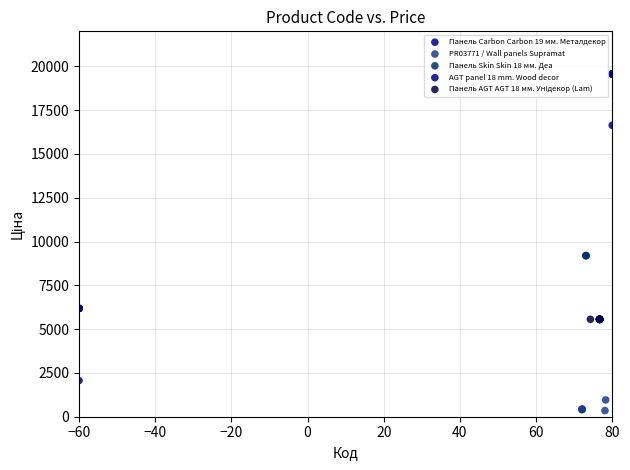

Which series contains the highest Y value?

Панель Carbon Carbon 19 мм. Металдекор